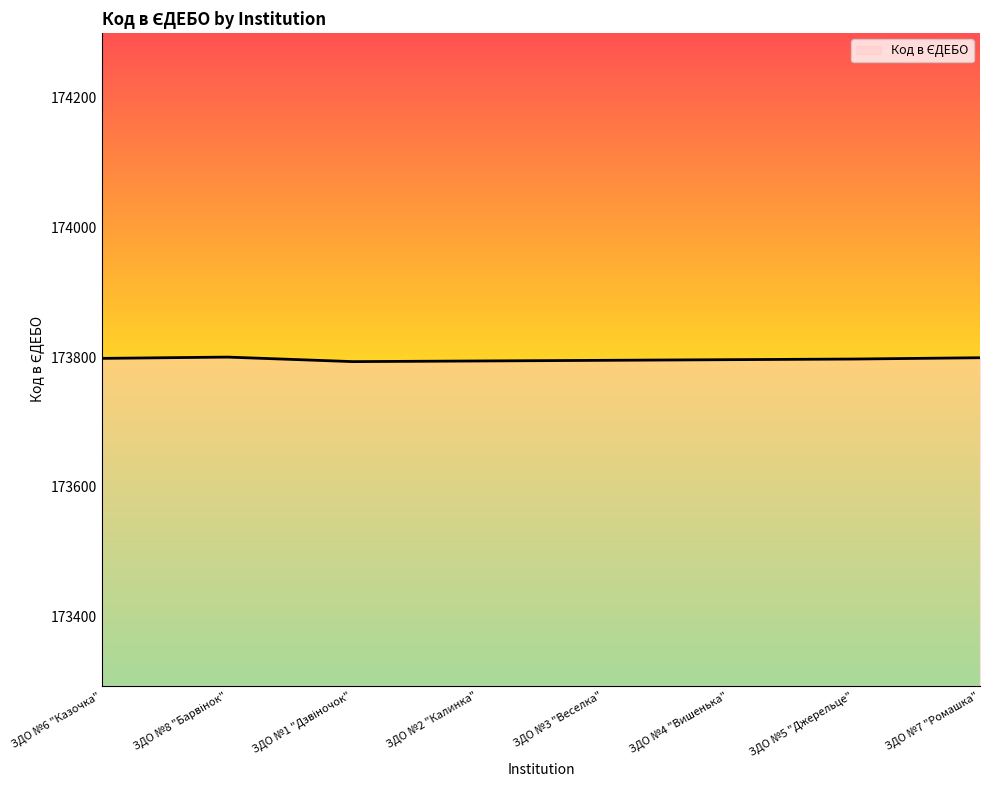

What is the ratio of the value at ЗДО №7 "Ромашка" to the value at ЗДО №2 "Калинка"?

1.0